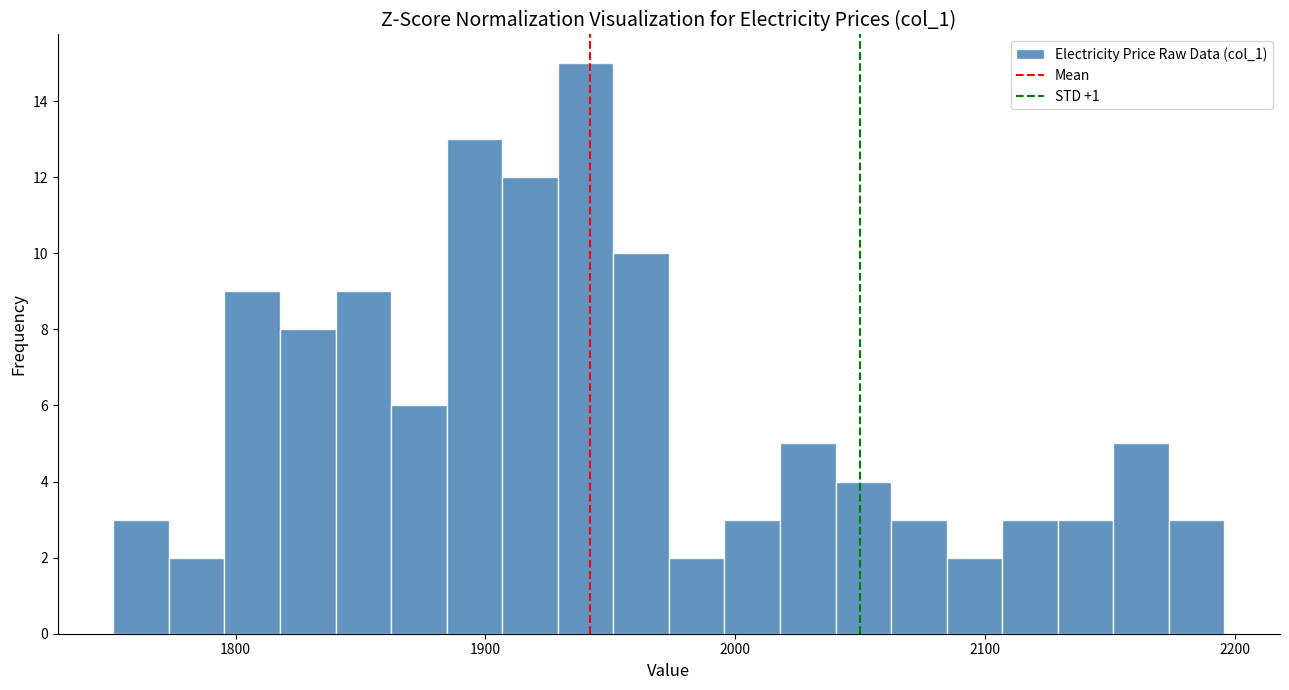

Around what value on the x-axis is the tallest bar? Give the approximate position of its centre, as read against the axis.

1940